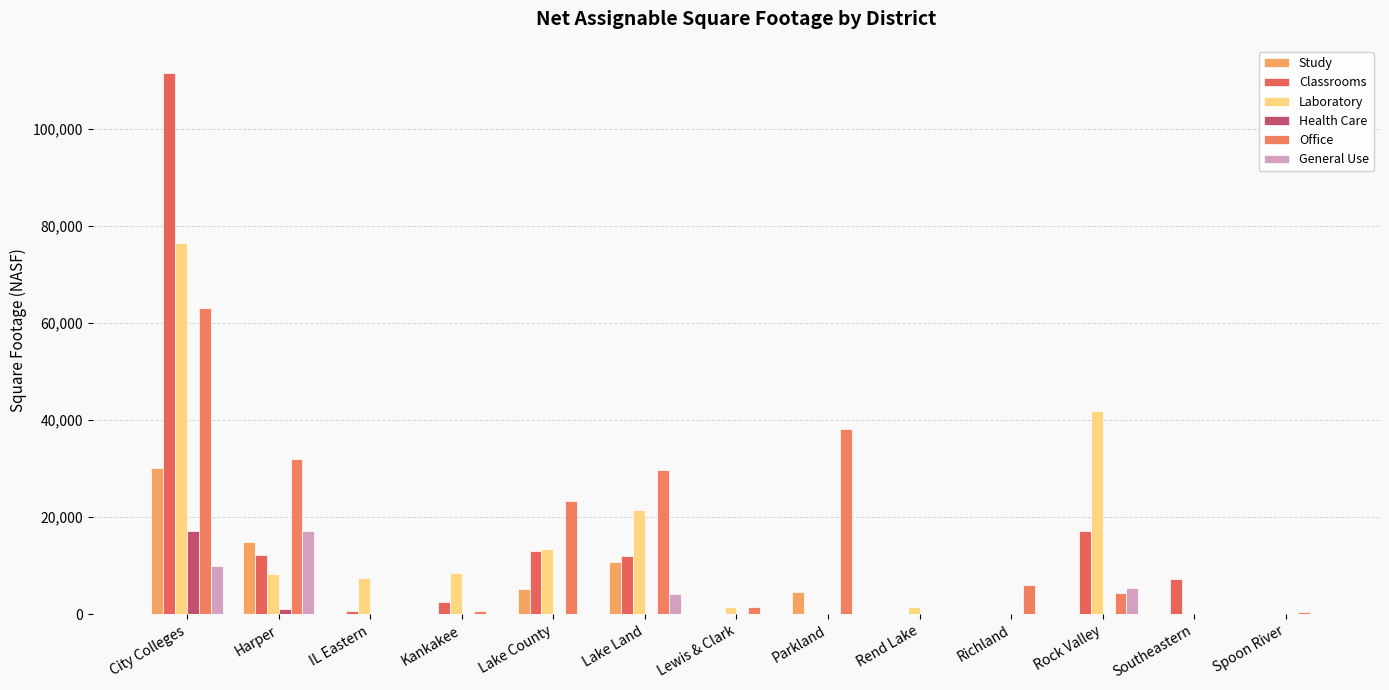

What is the difference between the highest and lowest values at Parkland?

38088.0